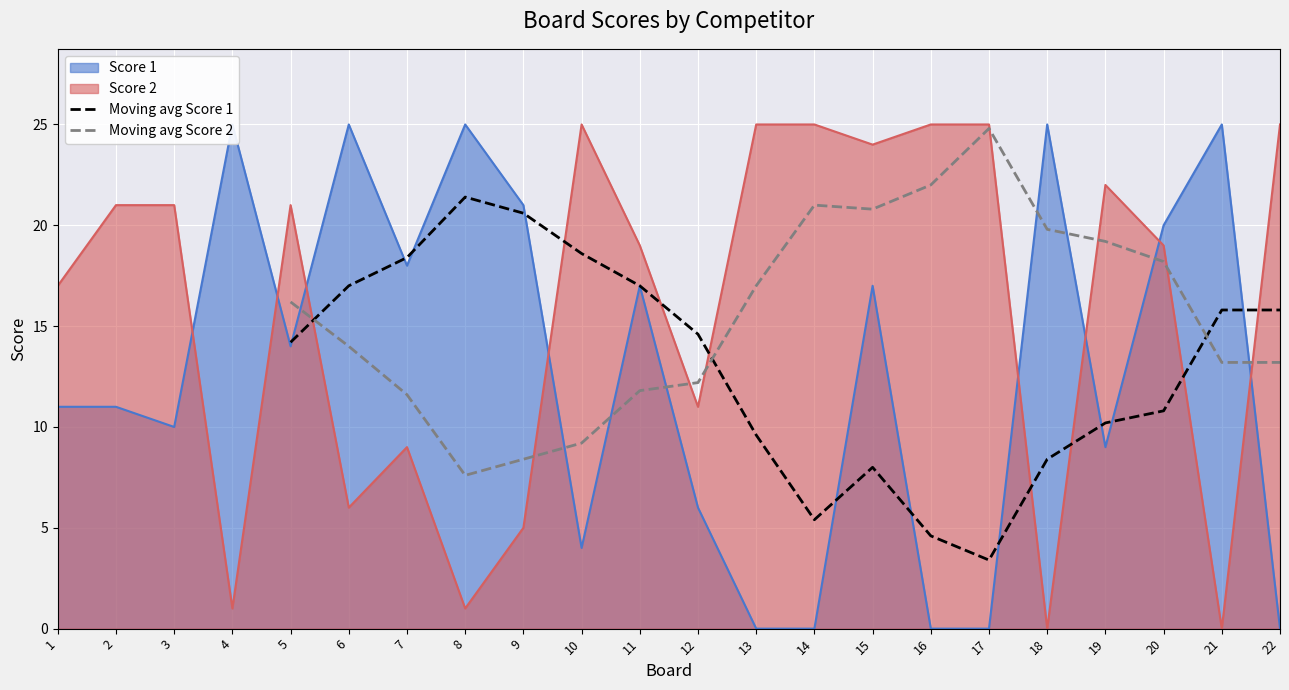

Which series ends up on top after the final intersection of Moving avg Score 2 and Moving avg Score 1?

Moving avg Score 1